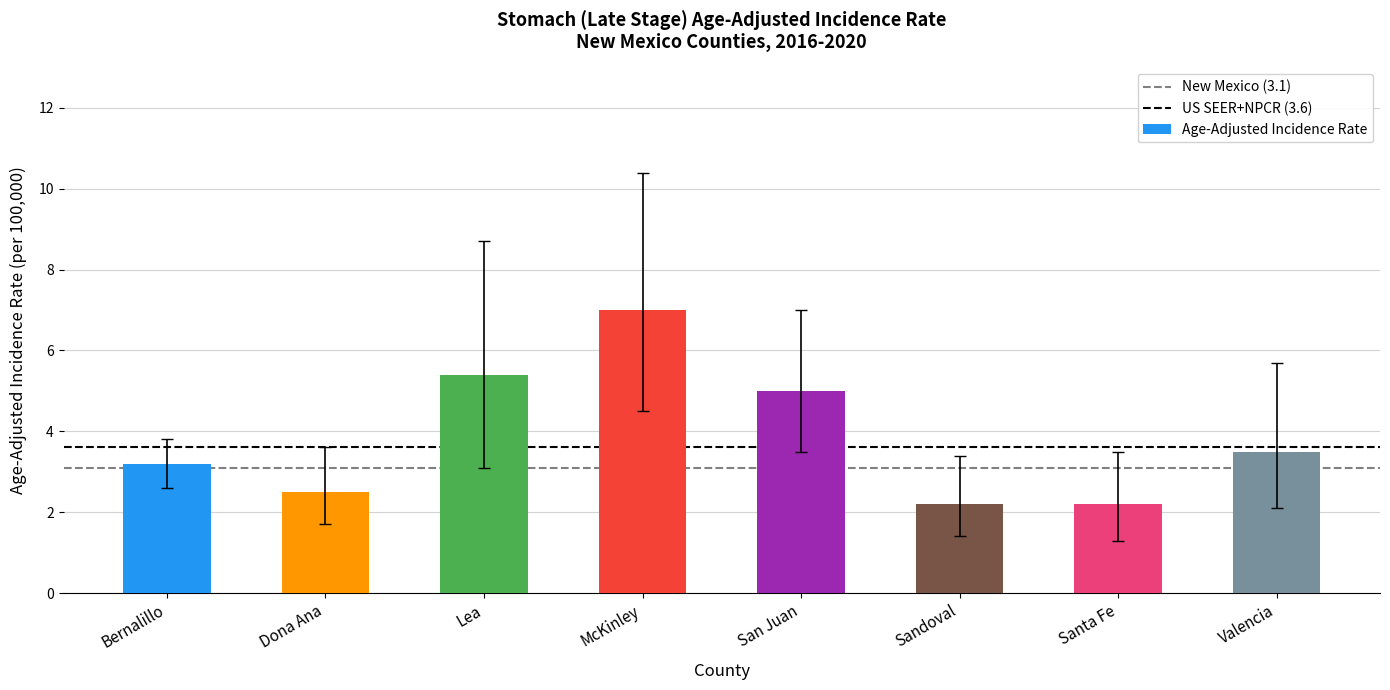

What position from the right is Santa Fe?

2